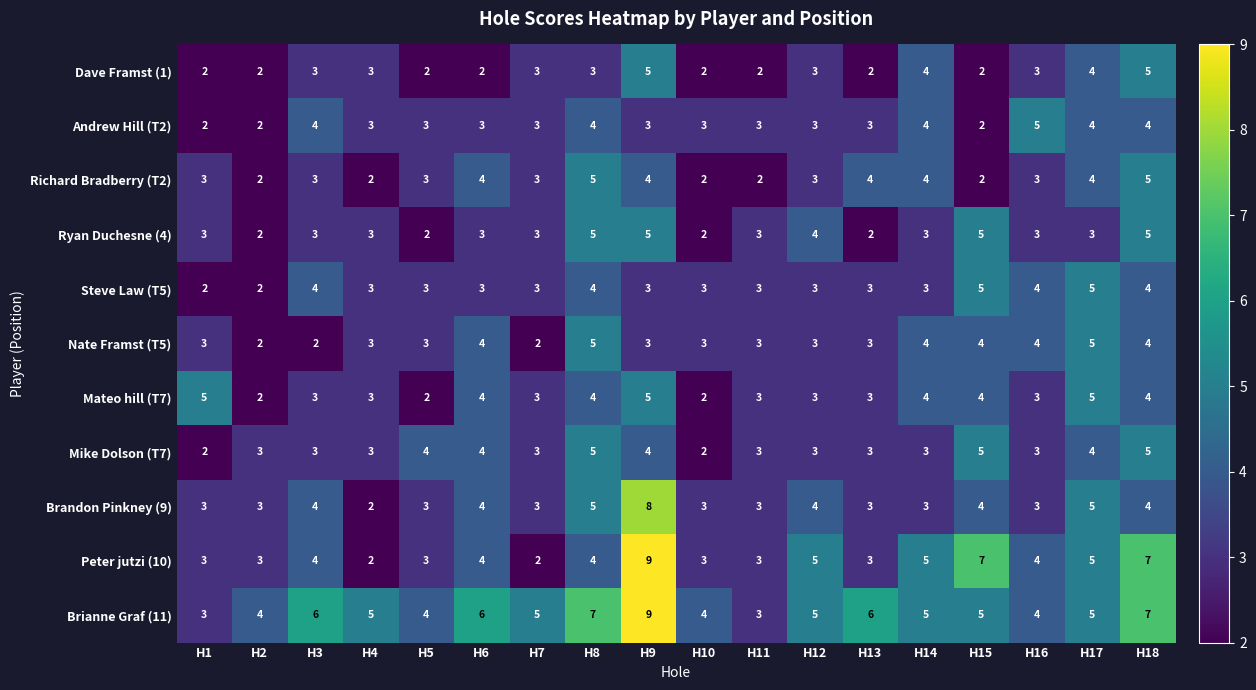

What is the maximum value shown in the chart?

9